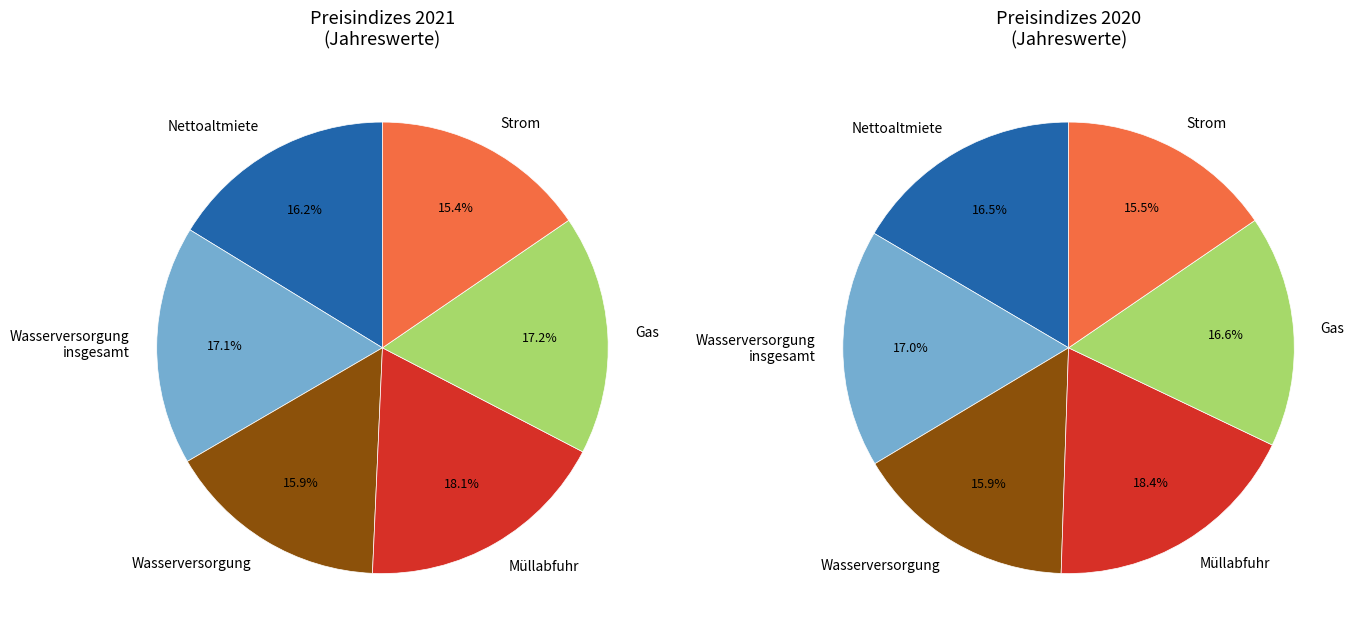

To the nearest percent, what is the average slice percentage?

17%